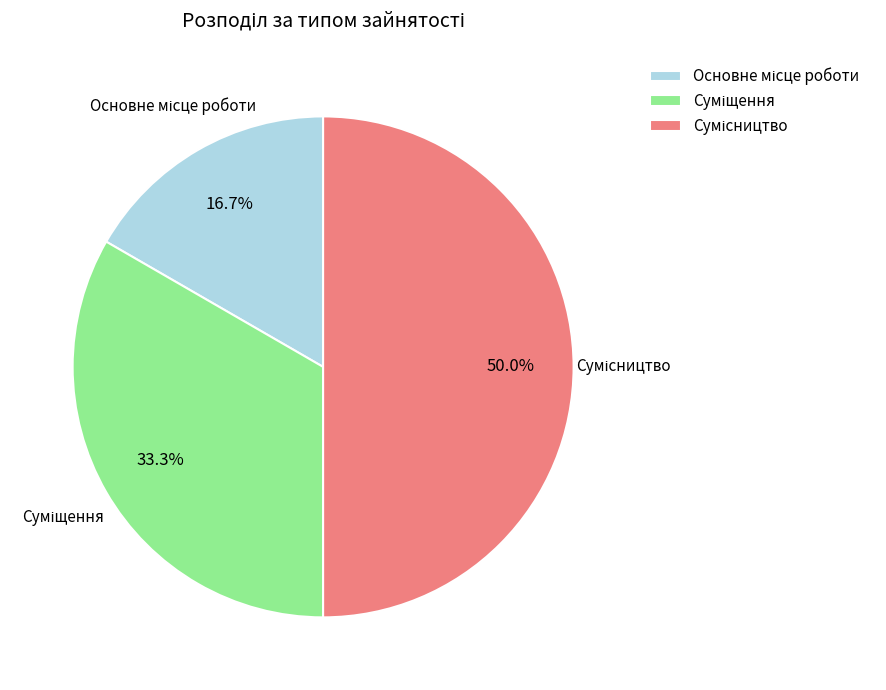

What is the change in value from Суміщення to Сумісництво?

+1